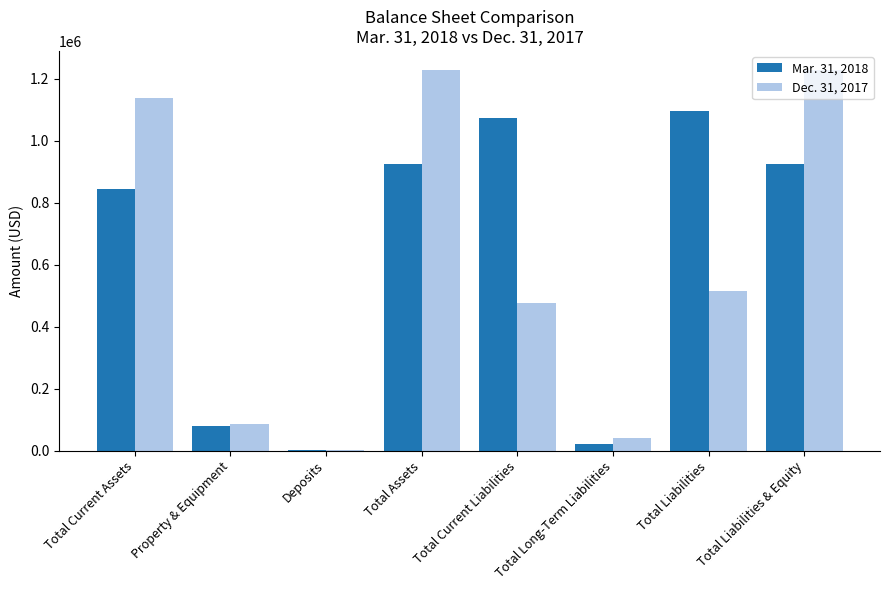

Is the value of Dec. 31, 2017 at Total Long-Term Liabilities greater than the value of Mar. 31, 2018 at Total Liabilities & Equity?

No